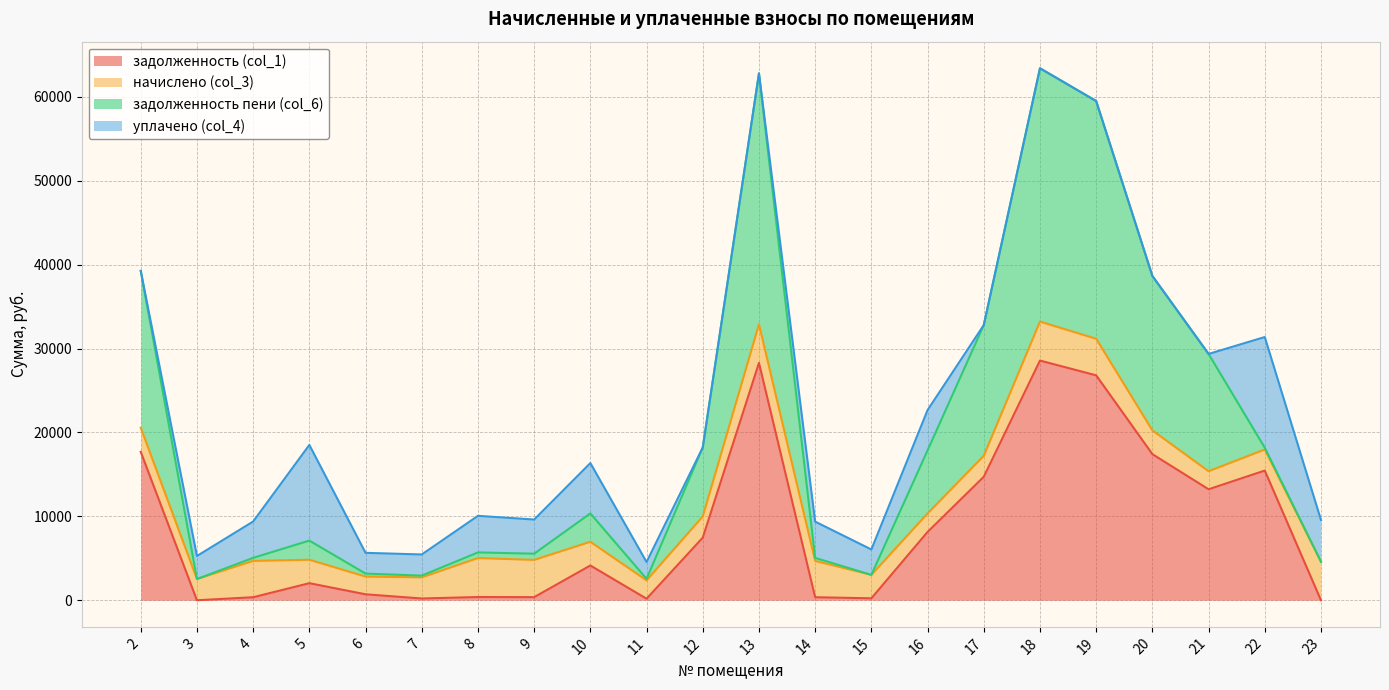

True or false: задолженность (col_1) and задолженность пени (col_6) intersect in this chart.

False